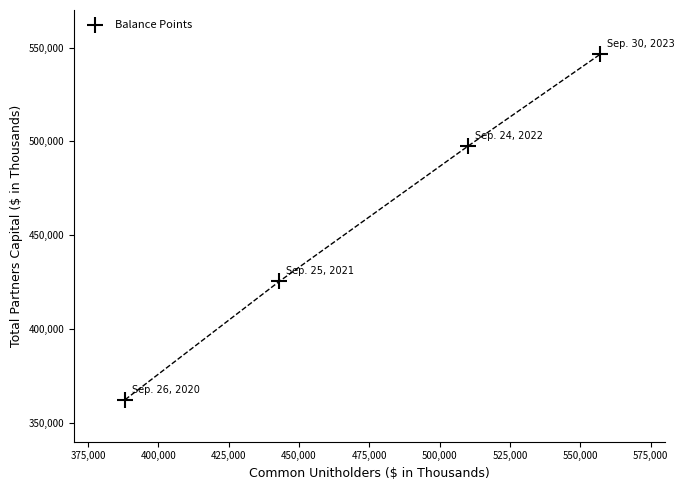

What Y value in the scatter plot is closest to 454368?

425421